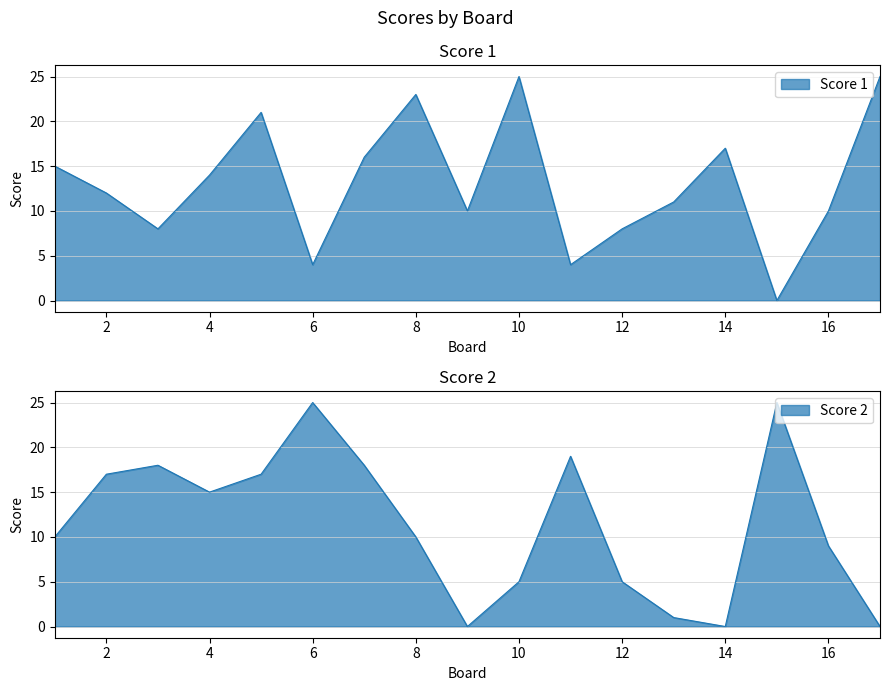

Is the value of Score 2 at 2 greater than the value of Score 1 at 7?

Yes